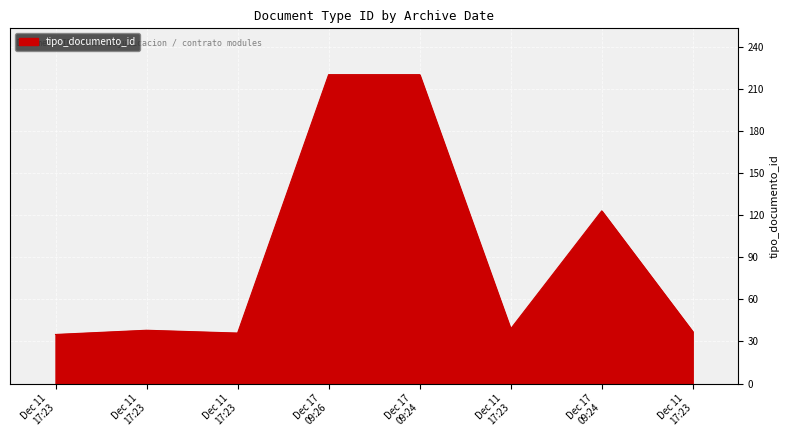

Rank the categories by value from lowest to highest.

Dec 11 17:23, Dec 11 17:23, Dec 11 17:23, Dec 11 17:23, Dec 11 17:23, Dec 17 09:24, Dec 17 09:26, Dec 17 09:24